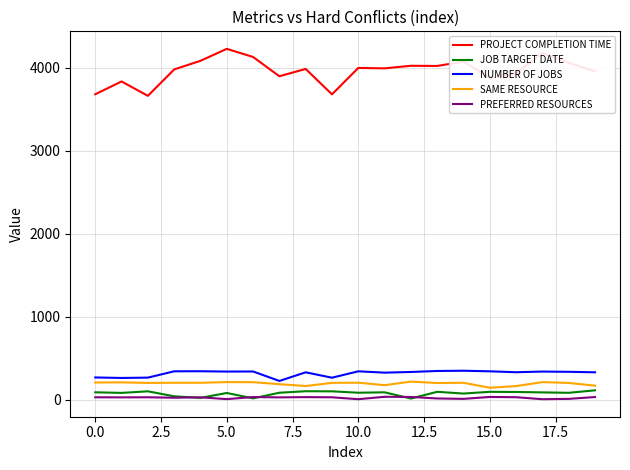

Which series has the largest total across all categories?

PROJECT COMPLETION TIME